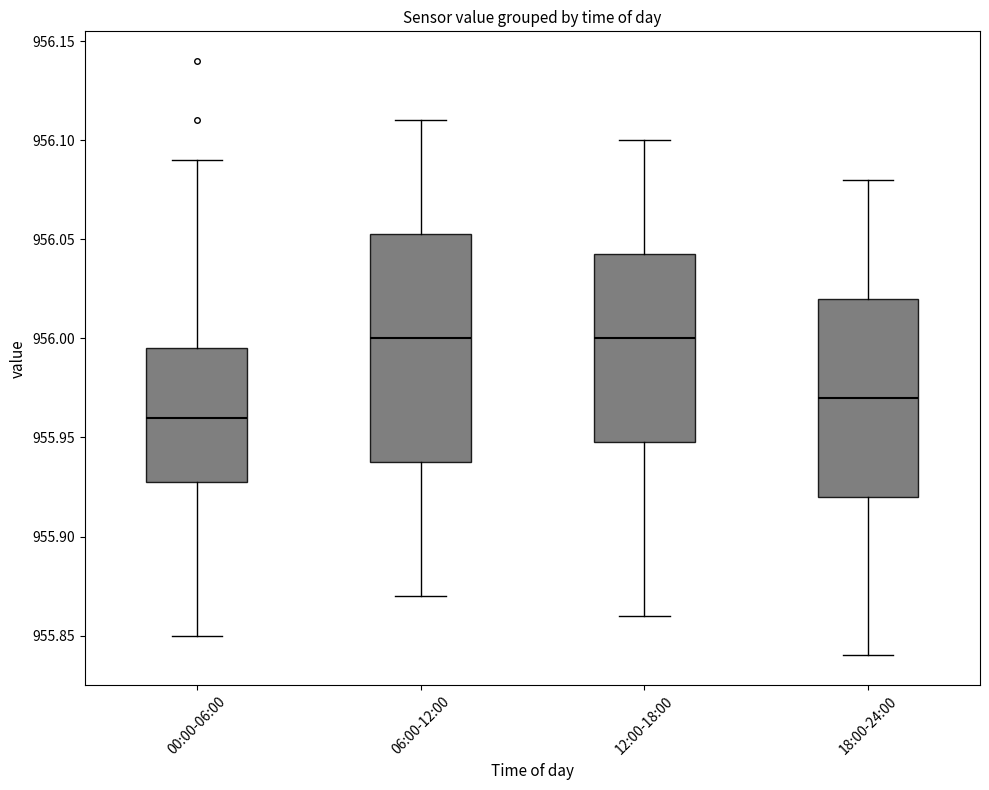

Reading left to right, read every box against the y-axis: the position of its median line, the range the box covers, and the ends of its whiskers. The values are not printed on the chart, so give them approximately, as read against the axis.

00:00-06:00: median 955.960, box 955.930 to 955.995, whiskers 955.850 to 956.090
06:00-12:00: median 956.000, box 955.940 to 956.055, whiskers 955.870 to 956.110
12:00-18:00: median 956.000, box 955.950 to 956.045, whiskers 955.860 to 956.100
18:00-24:00: median 955.970, box 955.920 to 956.020, whiskers 955.840 to 956.080